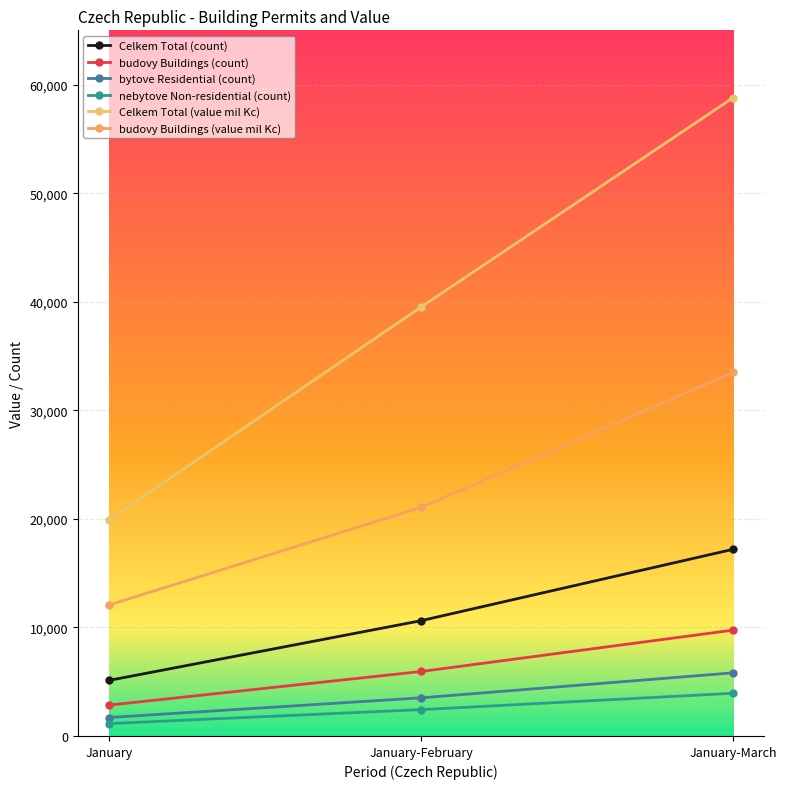

Is the value of budovy Buildings (count) at January-February greater than the value of bytove Residential (count) at January?

Yes